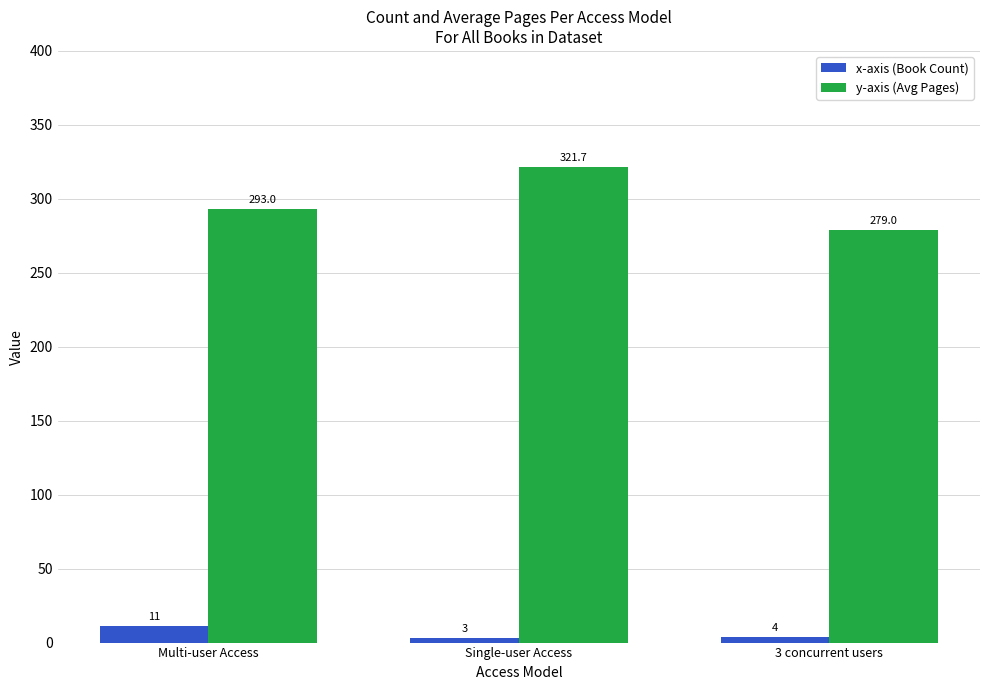

What is the difference between the highest and lowest values at Single-user Access?

318.7